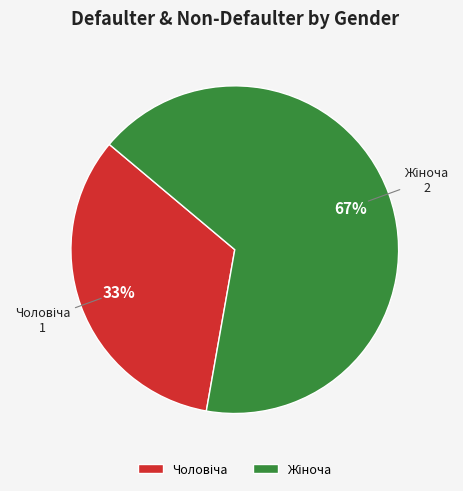

Is there any slice that represents more than half of the pie?

Yes